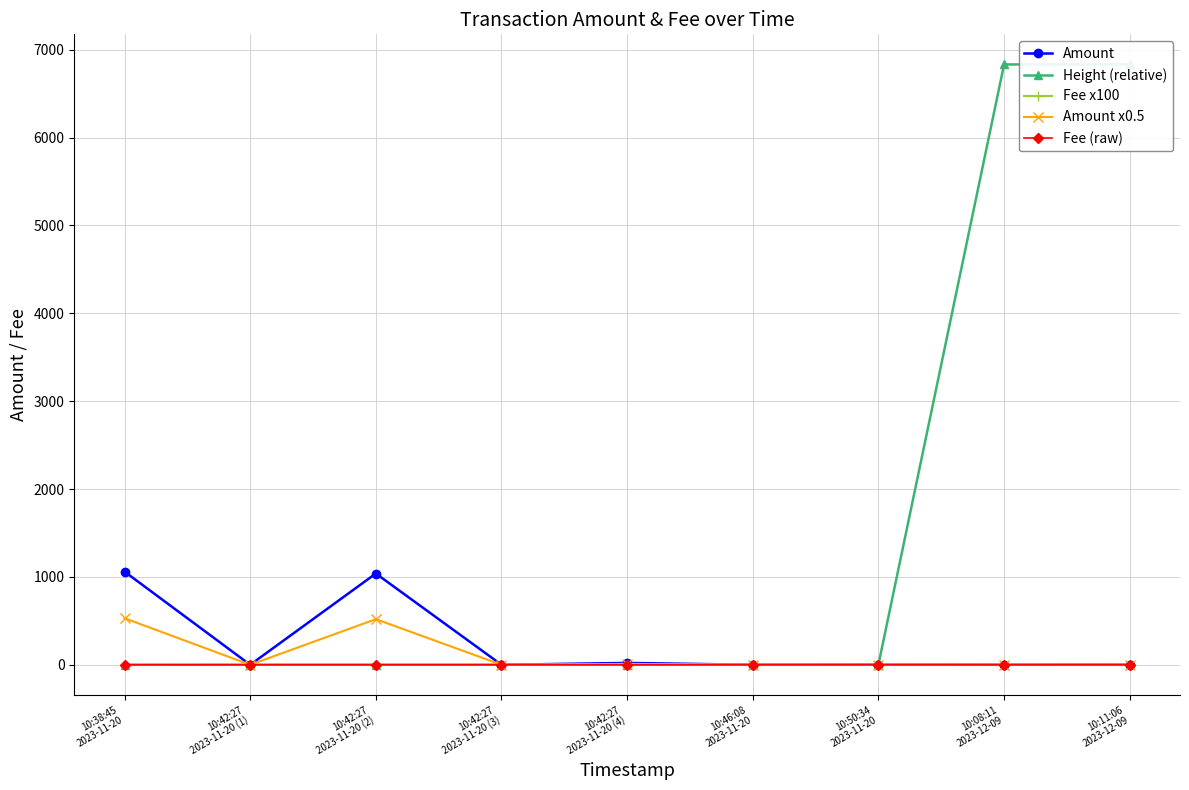

Where is the first local minimum for Amount x0.5?

10:42:27
2023-11-20 (1)